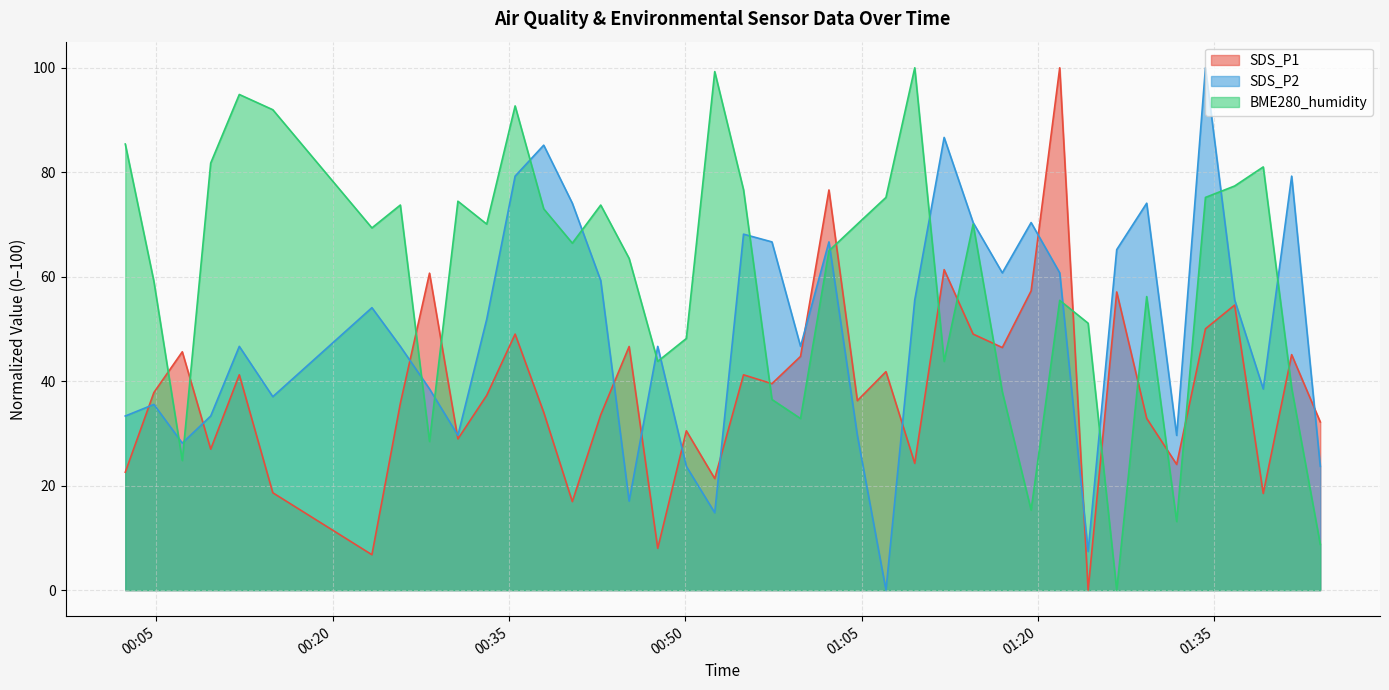

How many lines are shown in the chart?

3